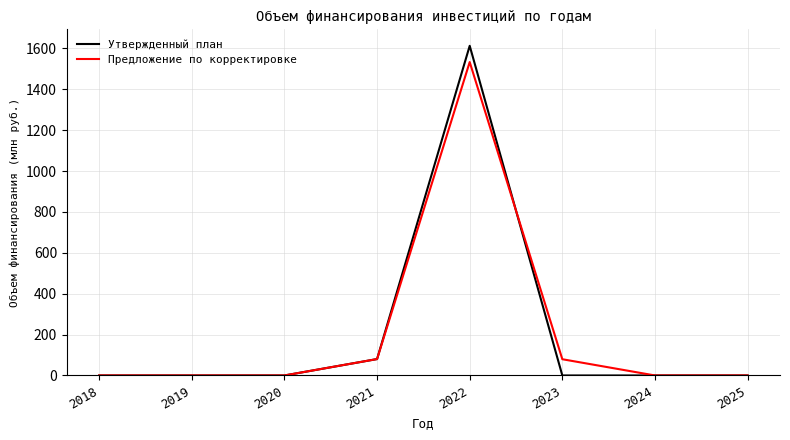

Which series changed the most between 2020 and 2022?

Утвержденный план